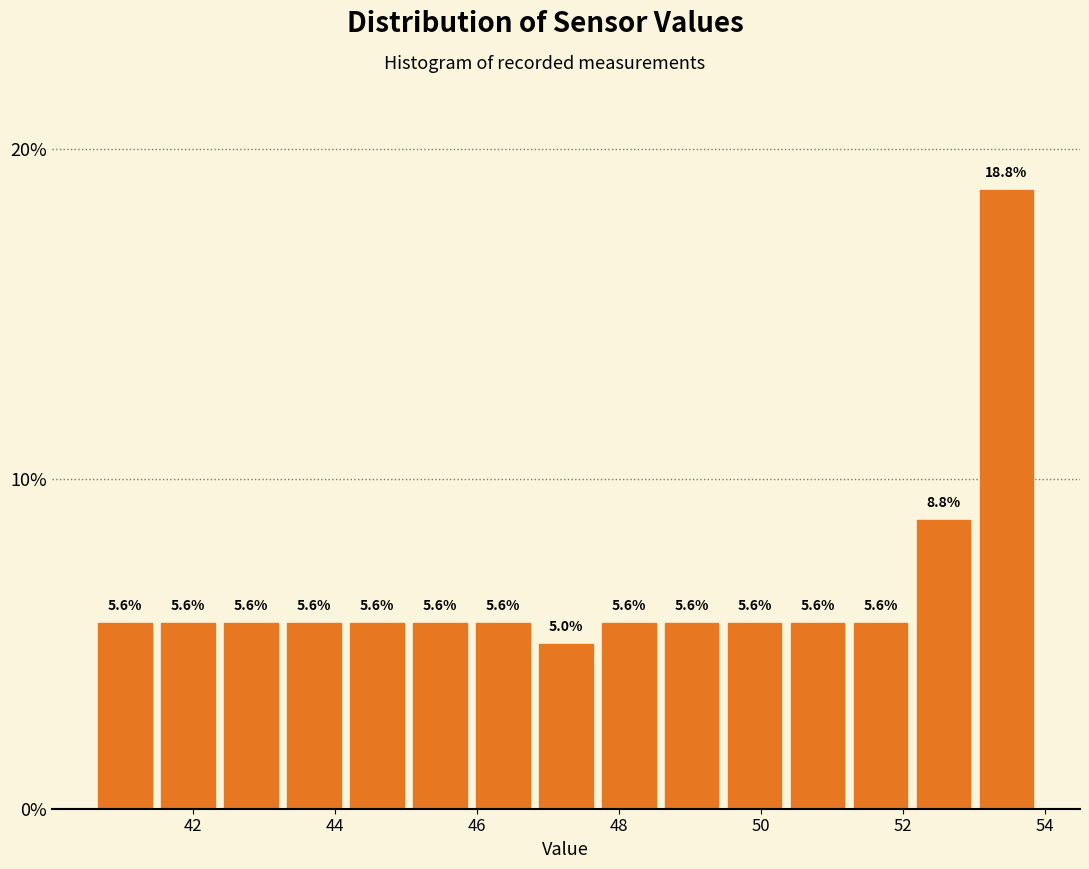

Reading left to right, list every bar in this chart as the range it spans on the x-axis followed by its height. The bar edges are not printed on the chart, so give them approximately, as read against the axis.

40.6 to 41.4: 5.6
41.4 to 42.4: 5.6
42.4 to 43.2: 5.6
43.2 to 44.2: 5.6
44.2 to 45.0: 5.6
45.0 to 46.0: 5.6
46.0 to 46.8: 5.6
46.8 to 47.6: 5.0
47.6 to 48.6: 5.6
48.6 to 49.4: 5.6
49.4 to 50.4: 5.6
50.4 to 51.2: 5.6
51.2 to 52.2: 5.6
52.2 to 53.0: 8.8
53.0 to 54.0: 18.8